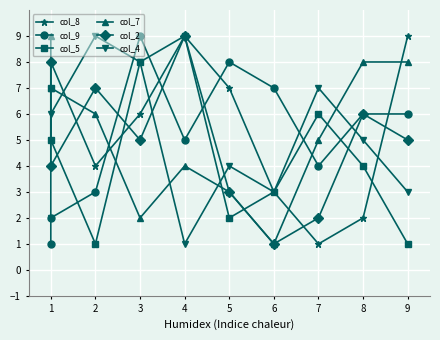

How many lines are shown in the chart?

6